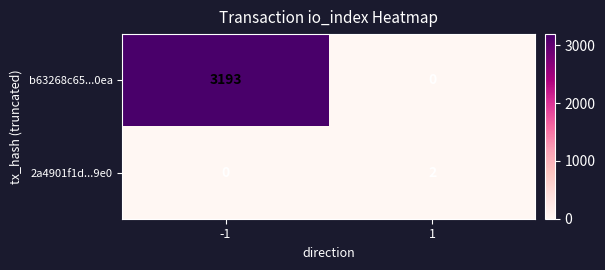

Read the b63268c65...0ea value at -1, to the nearest 10.

3190